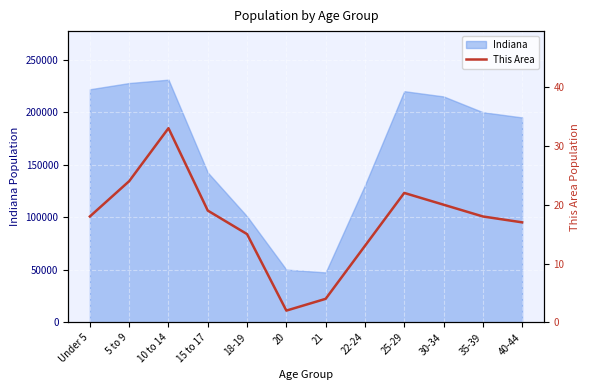

What is the smallest value displayed?

2